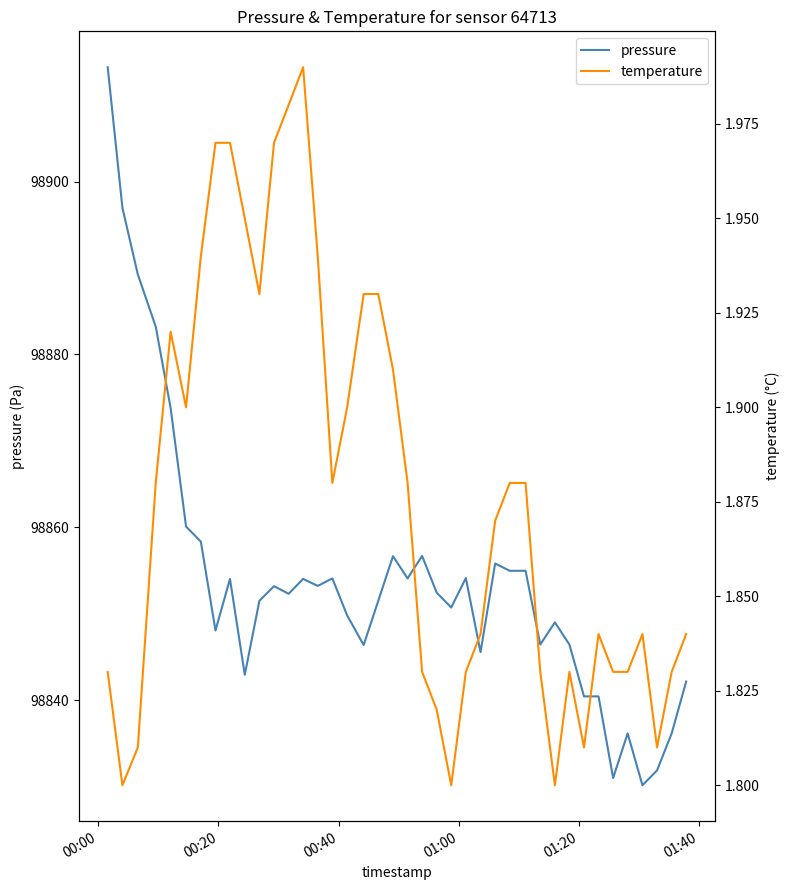

True or false: pressure and temperature intersect in this chart.

False